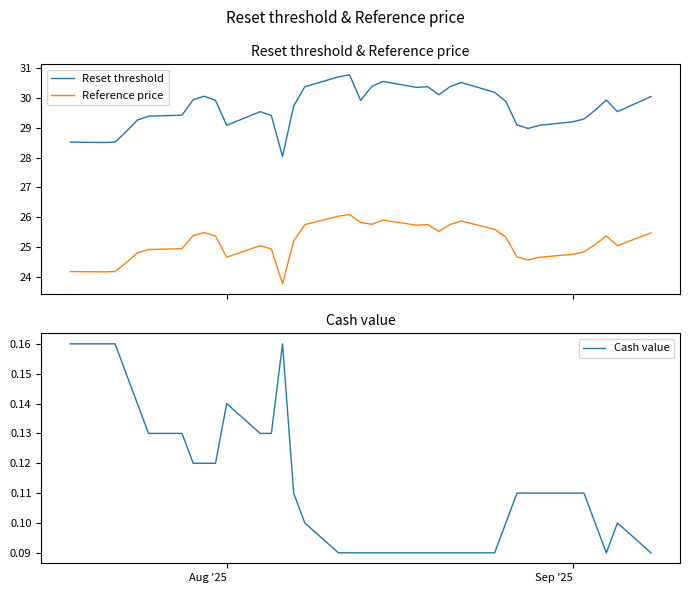

What is the difference between the maximum and minimum values in the Reference price series?

2.3